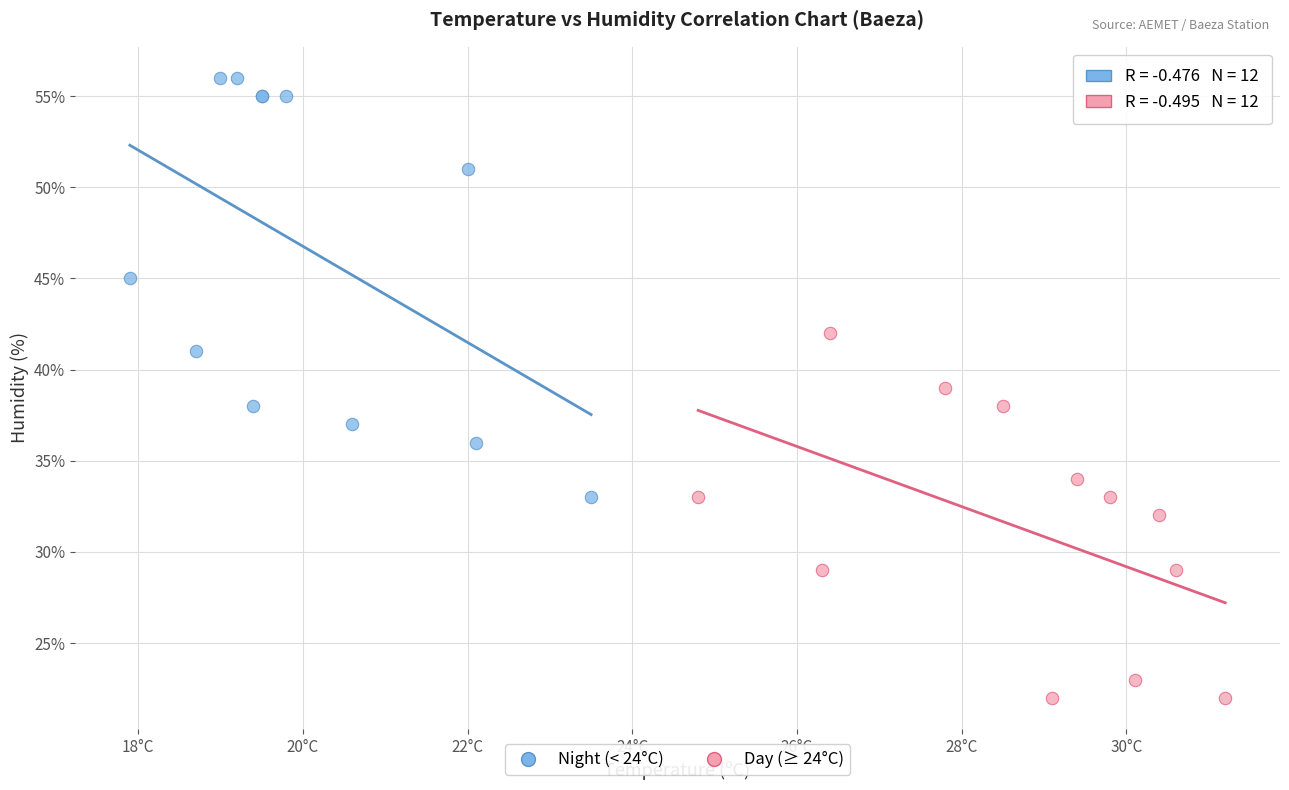

Which series has the largest Y range (max minus min)?

Night (< 24°C)